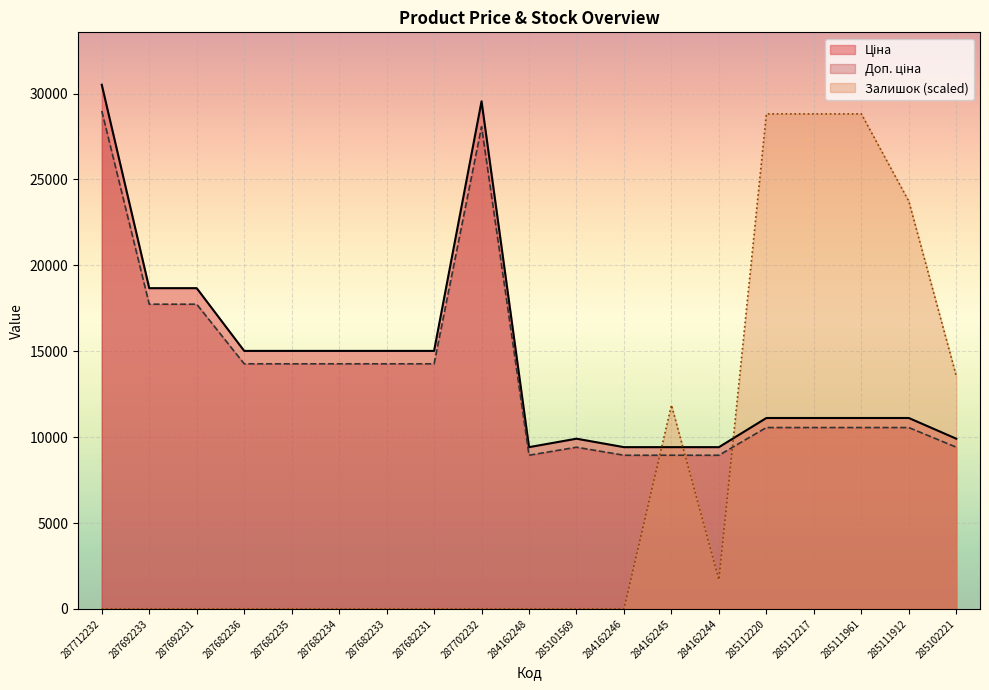

Reading right to left, extract all data points from this chart.

Ціна: 9908.5	11113.6	11113.6	11113.6	11113.6	9416.9	9416.9	9416.9	9908.5	9416.9	29548.9	15019.2	15019.2	15019.2	15019.2	15019.2	18671.5	18671.5	30512.3
Доп. ціна: 9413.1	10557.9	10557.9	10557.9	10557.9	8946.0	8946.0	8946.0	9413.1	8946.0	28071.5	14268.2	14268.2	14268.2	14268.2	14268.2	17737.9	17737.9	28986.7
Залишок: 13561.0	23731.8	28817.2	28817.2	28817.2	1695.1	11865.9	0.0	0.0	0.0	0.0	0.0	0.0	0.0	0.0	0.0	0.0	0.0	0.0